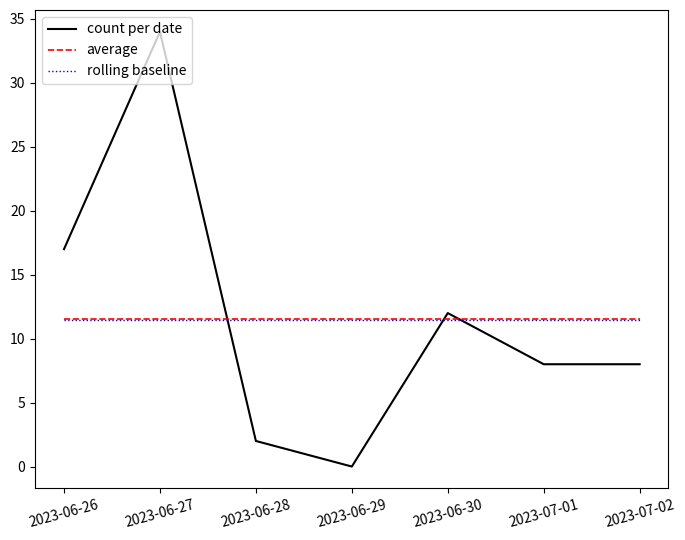

Between 2023-06-26 and 2023-07-01, which series saw the biggest shift?

count per date